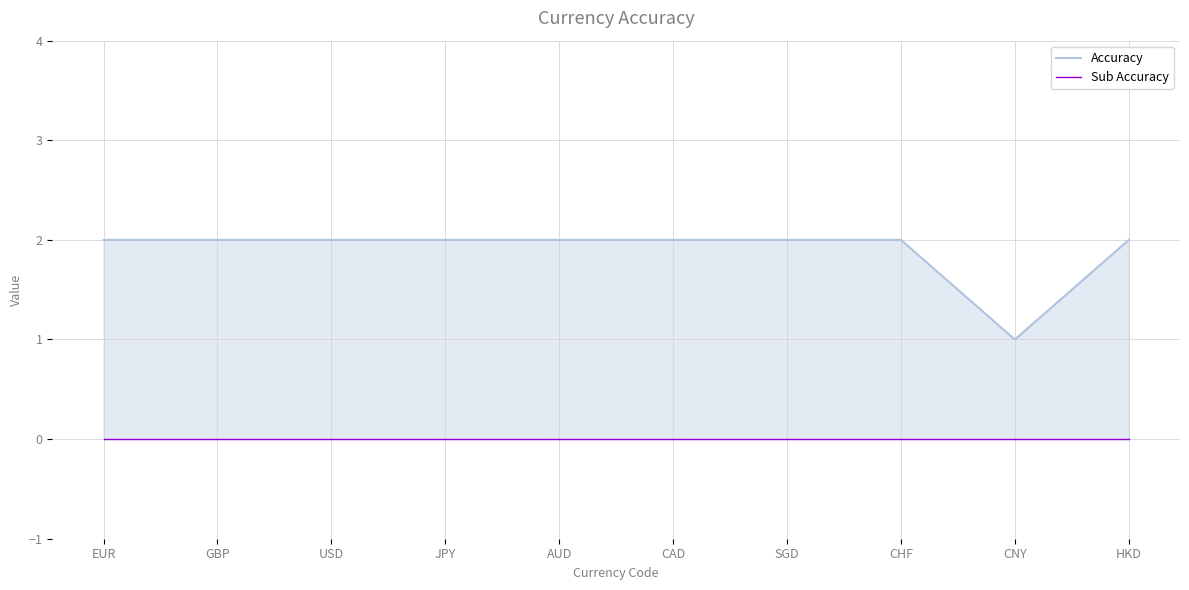

Reading right to left, extract all data points from this chart.

Accuracy: HKD=2	CNY=1	CHF=2	SGD=2	CAD=2	AUD=2	JPY=2	USD=2	GBP=2	EUR=2
Sub Accuracy: HKD=0	CNY=0	CHF=0	SGD=0	CAD=0	AUD=0	JPY=0	USD=0	GBP=0	EUR=0